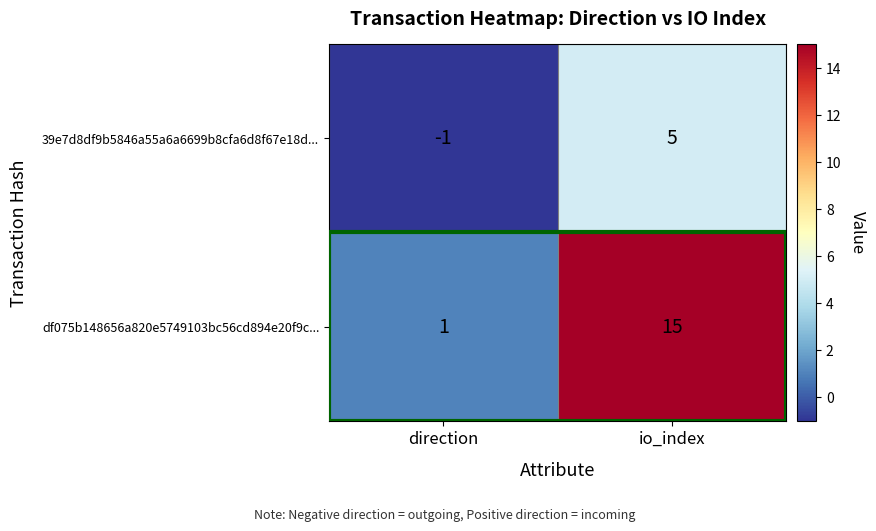

At which label is df075b148656a820e5749103bc56cd894e20f9c... closest to 8?

direction